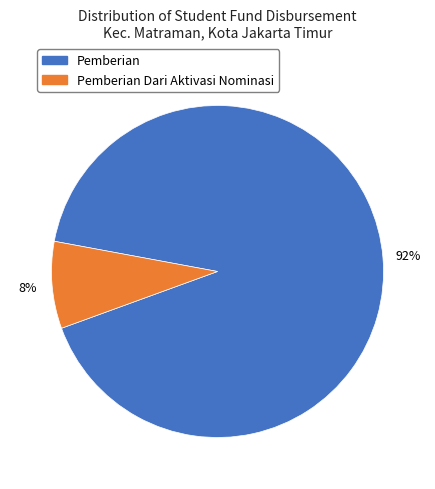

Which has a higher value, Pemberian or Pemberian Dari Aktivasi Nominasi?

Pemberian